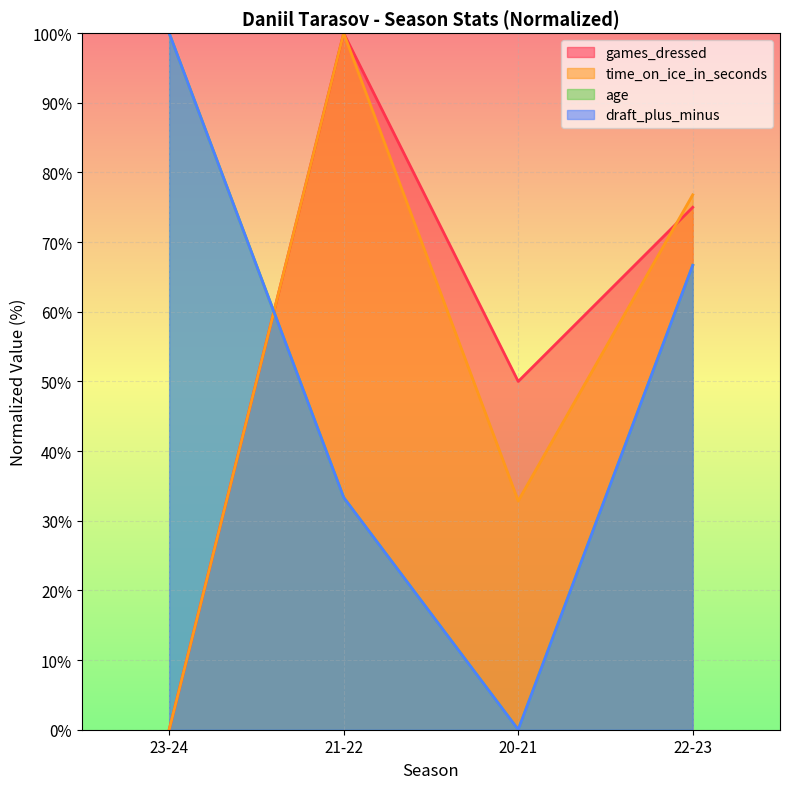

True or false: draft_plus_minus and age intersect in this chart.

False